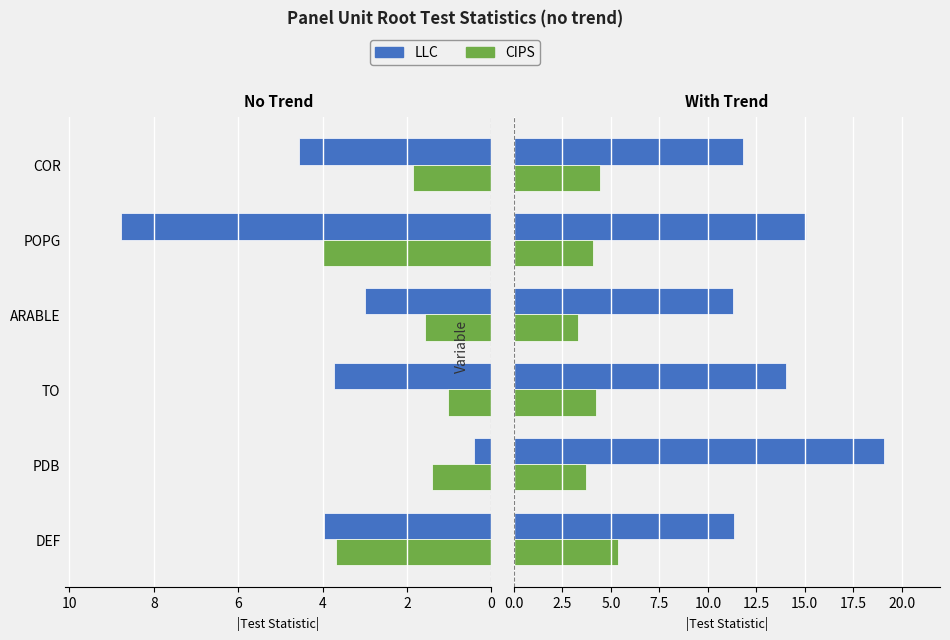

Does the chart contain any negative values?

No